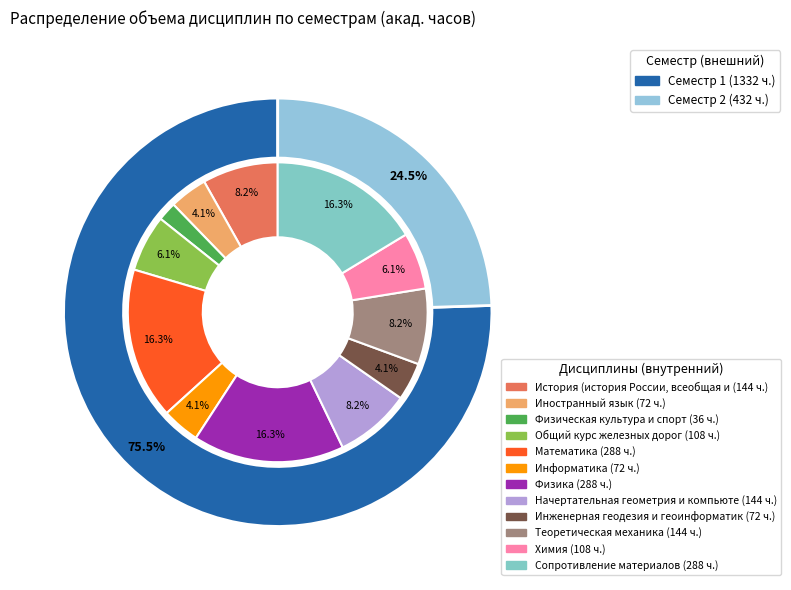

How much of the chart is everything except Сопротивление материалов?

83.7%